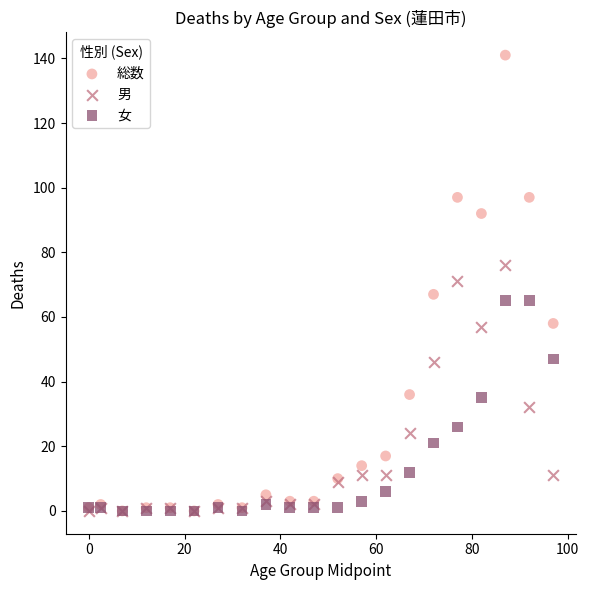

What are all the series names shown in the legend?

総数, 男, 女